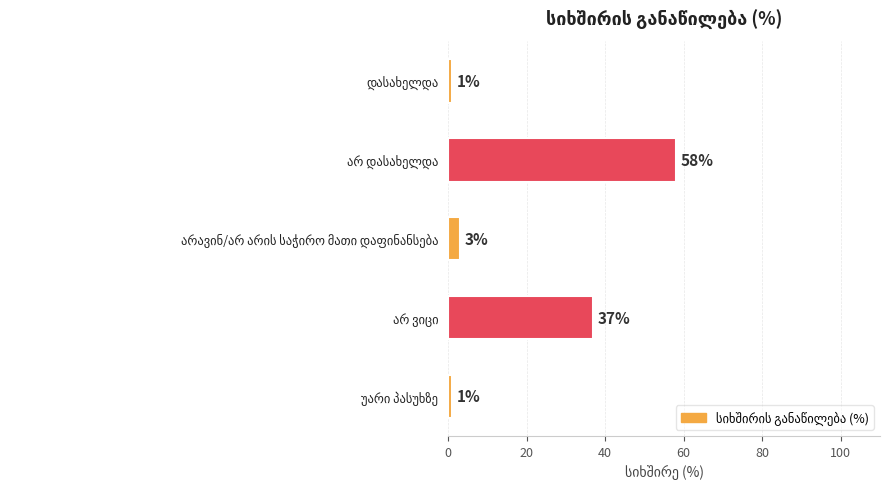

What is the maximum value shown in the chart?

58